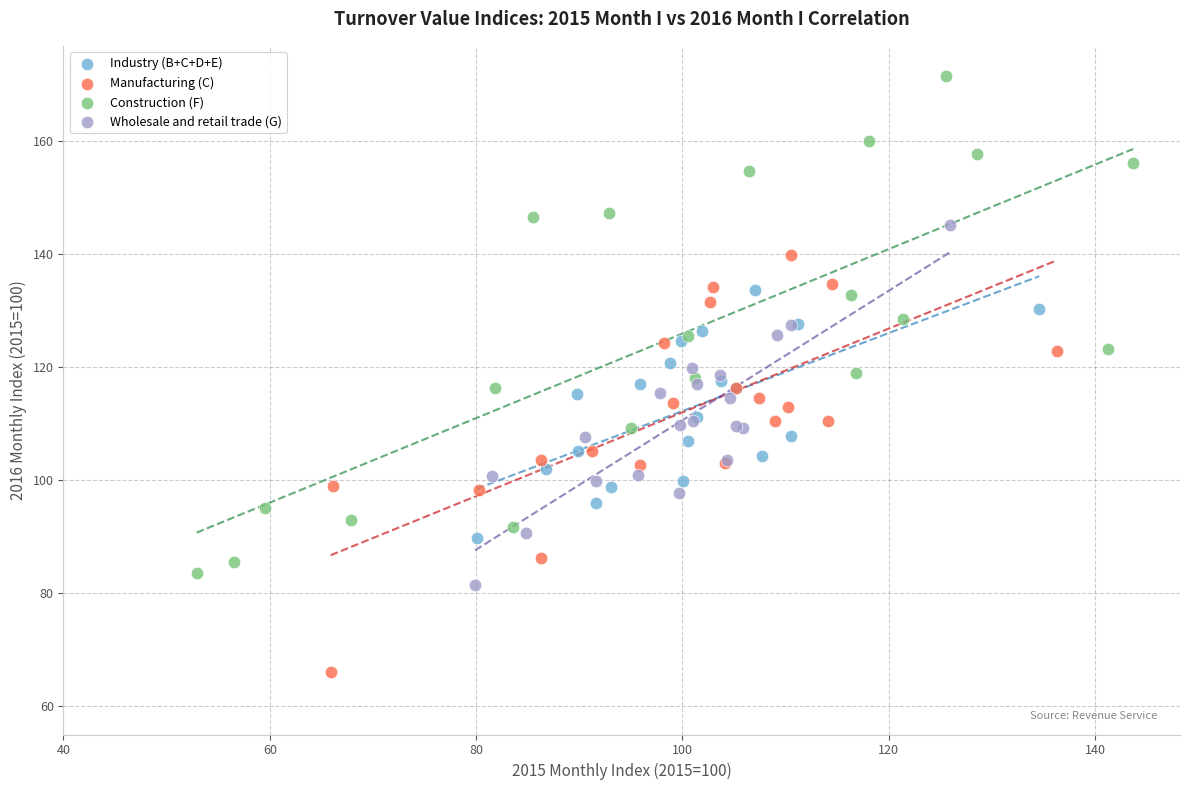

Which series has the largest Y range (max minus min)?

Construction (F)